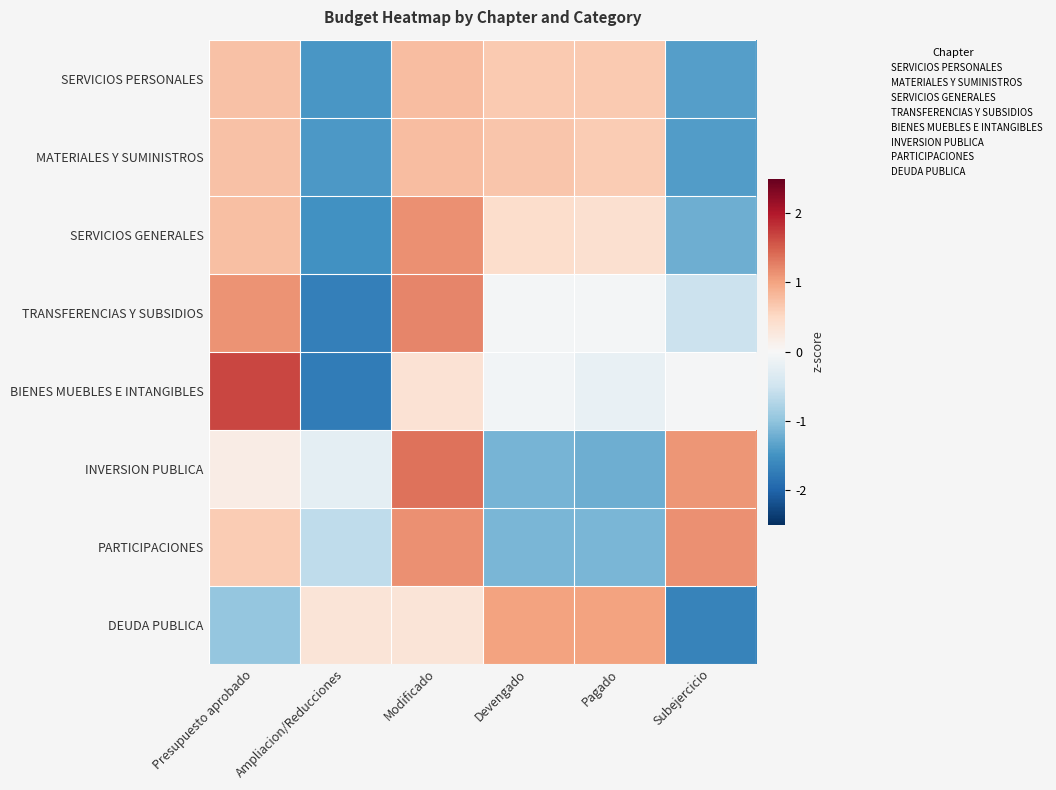

What is the smallest value displayed?

-1.8